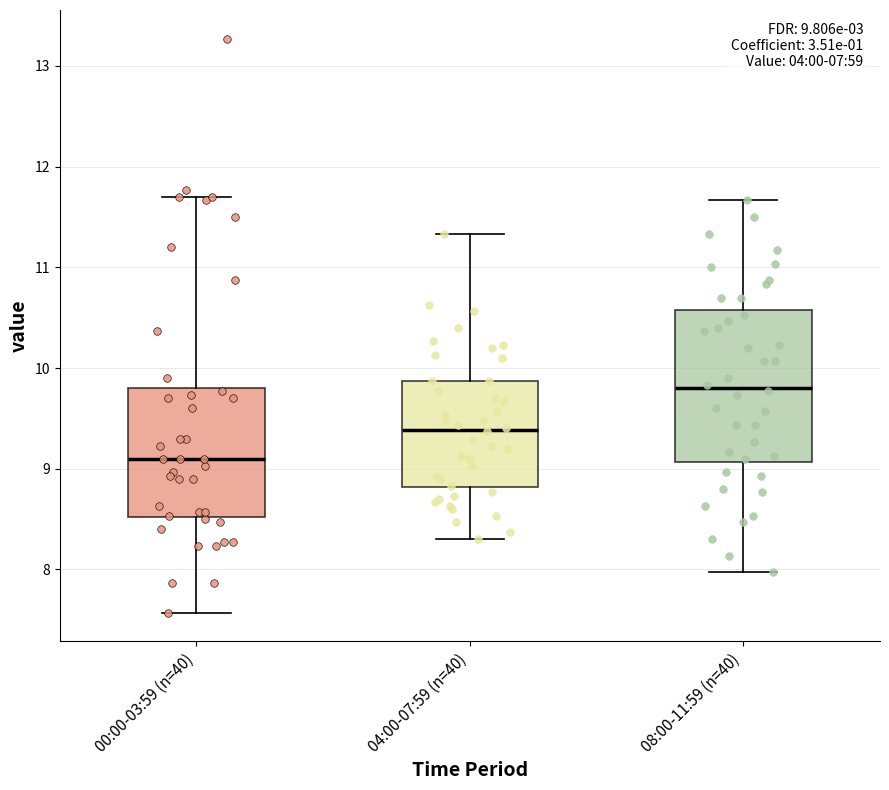

Comparing the boxes themselves (not the whiskers), which one is the tallest?

08:00-11:59 (n=40)